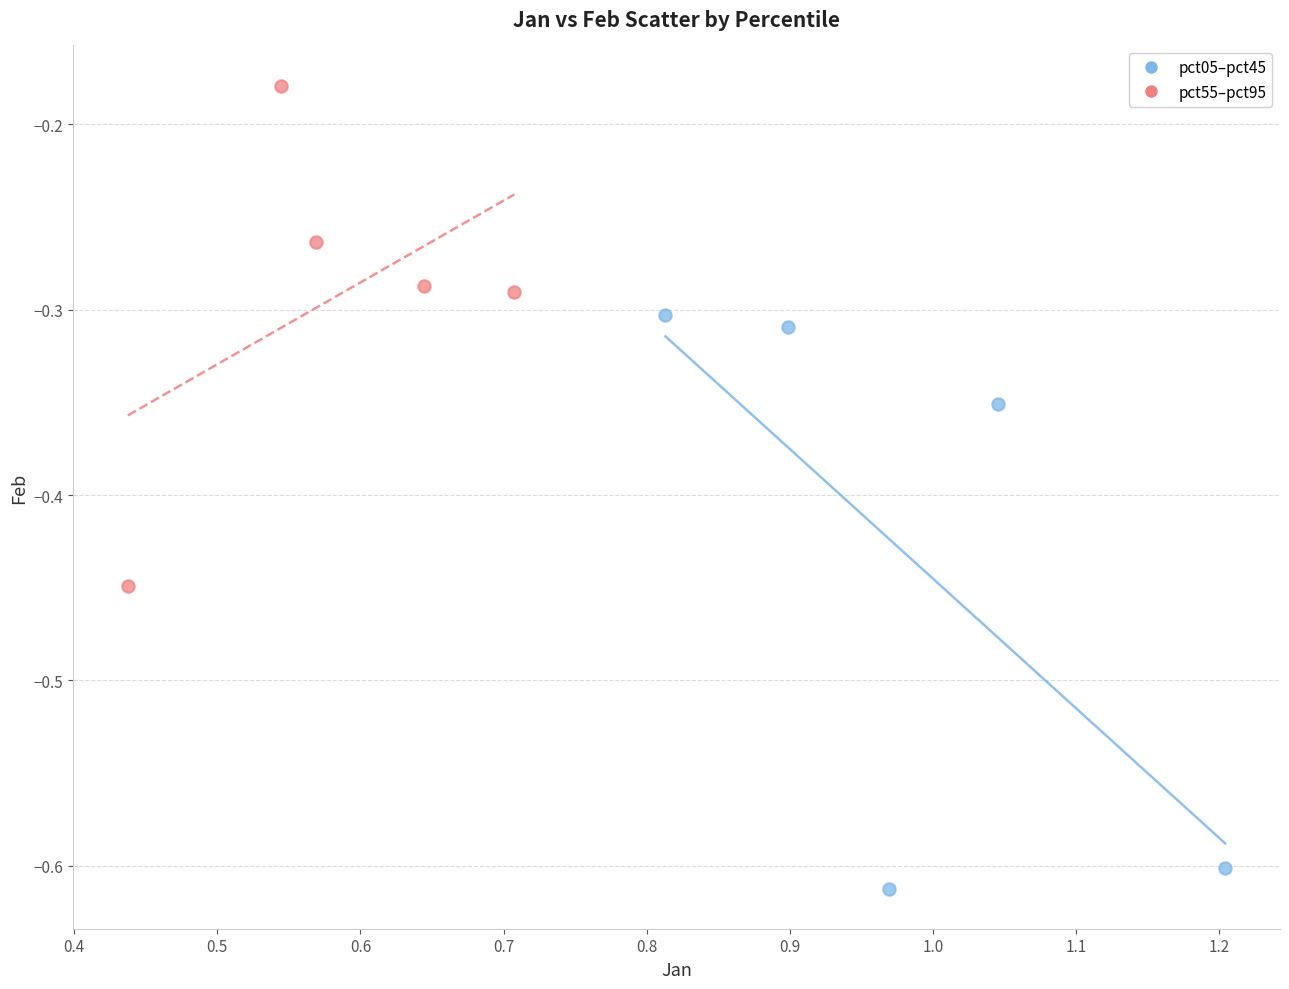

Which series reaches the minimum Y coordinate?

pct05–pct45